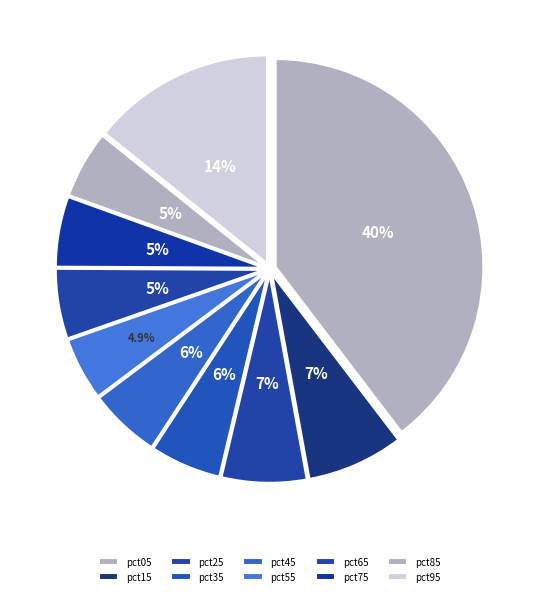

How many slices are in this pie chart?

10